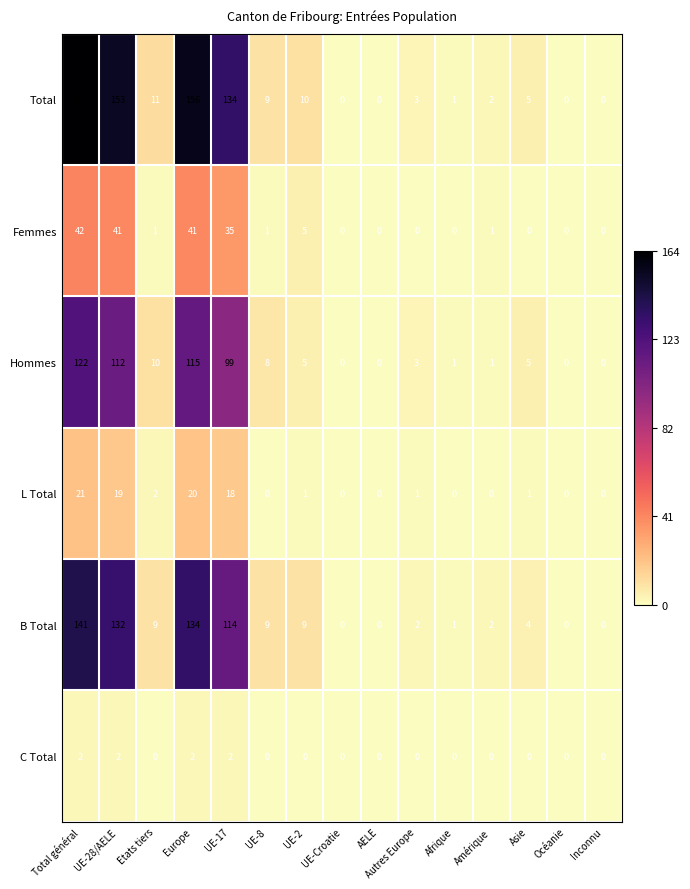

Rank the series at Europe from highest to lowest value.

Total, B Total, Hommes, Femmes, L Total, C Total